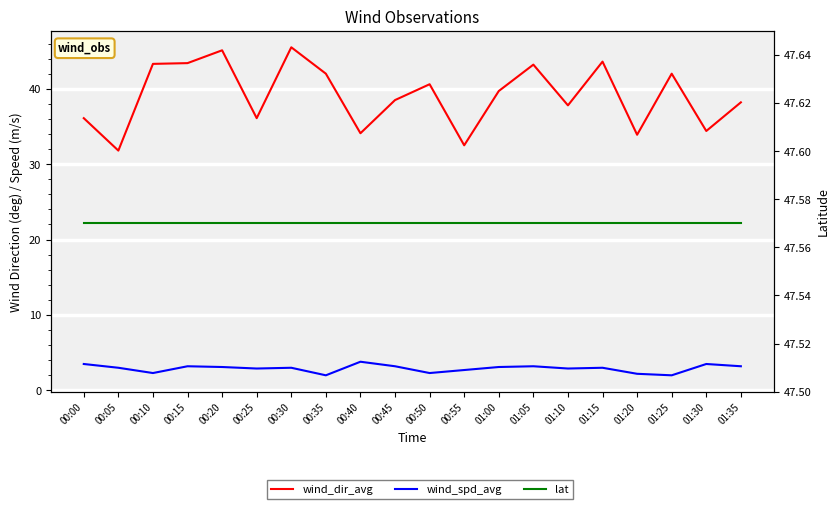

What is the label of the 8th point from the right?

01:00